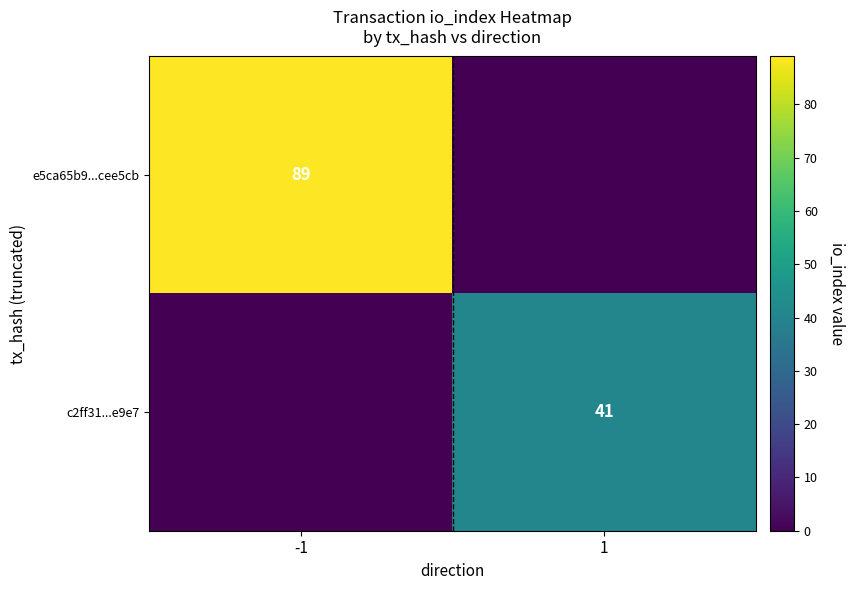

What is the difference between the c2ff31...e9e7 values at 1 and -1?

41